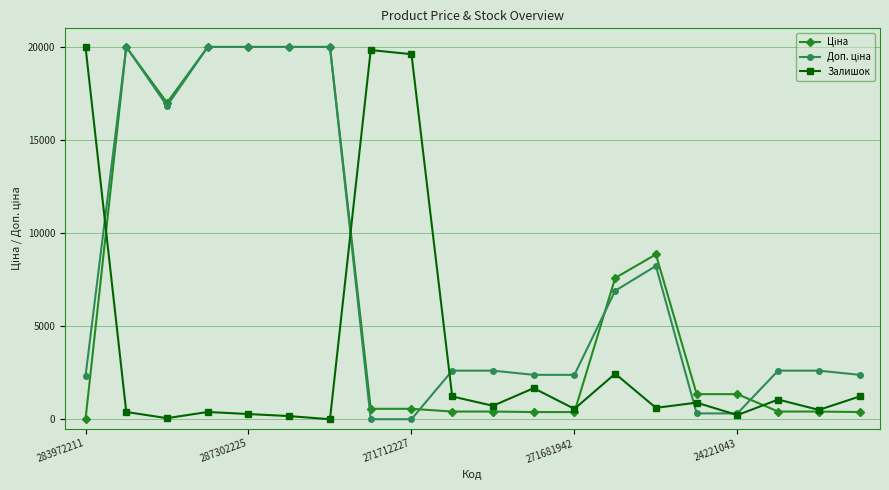

At how many categories does at least one series exceed 13242?

9